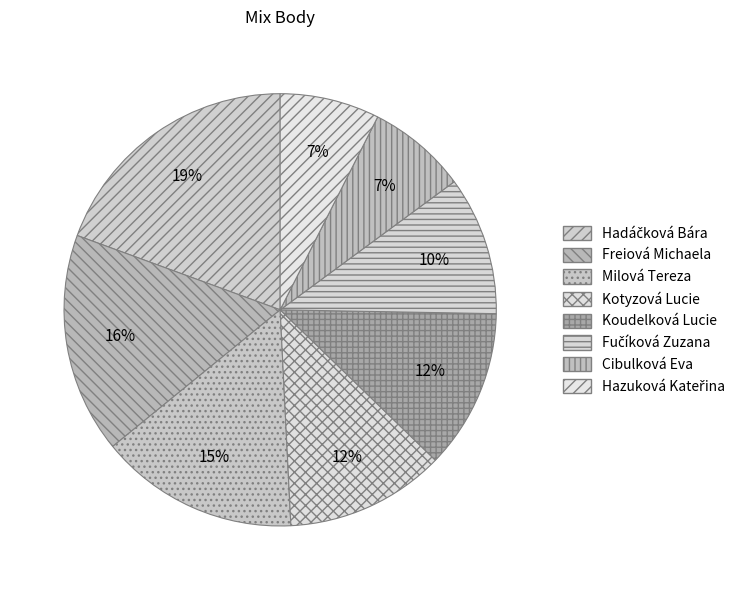

How many slices are in this pie chart?

8